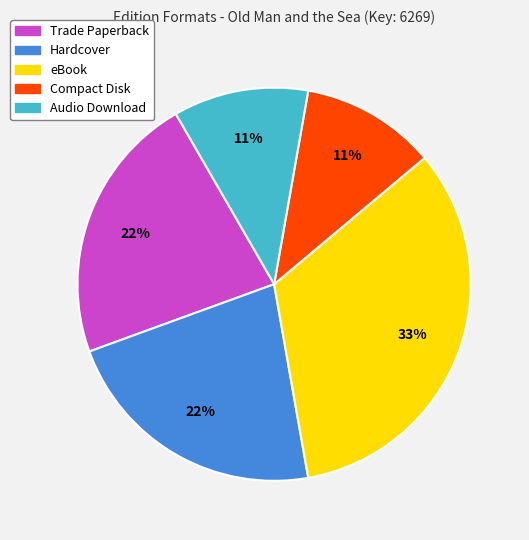

What percentage is the eBook slice, to the nearest percent?

33%